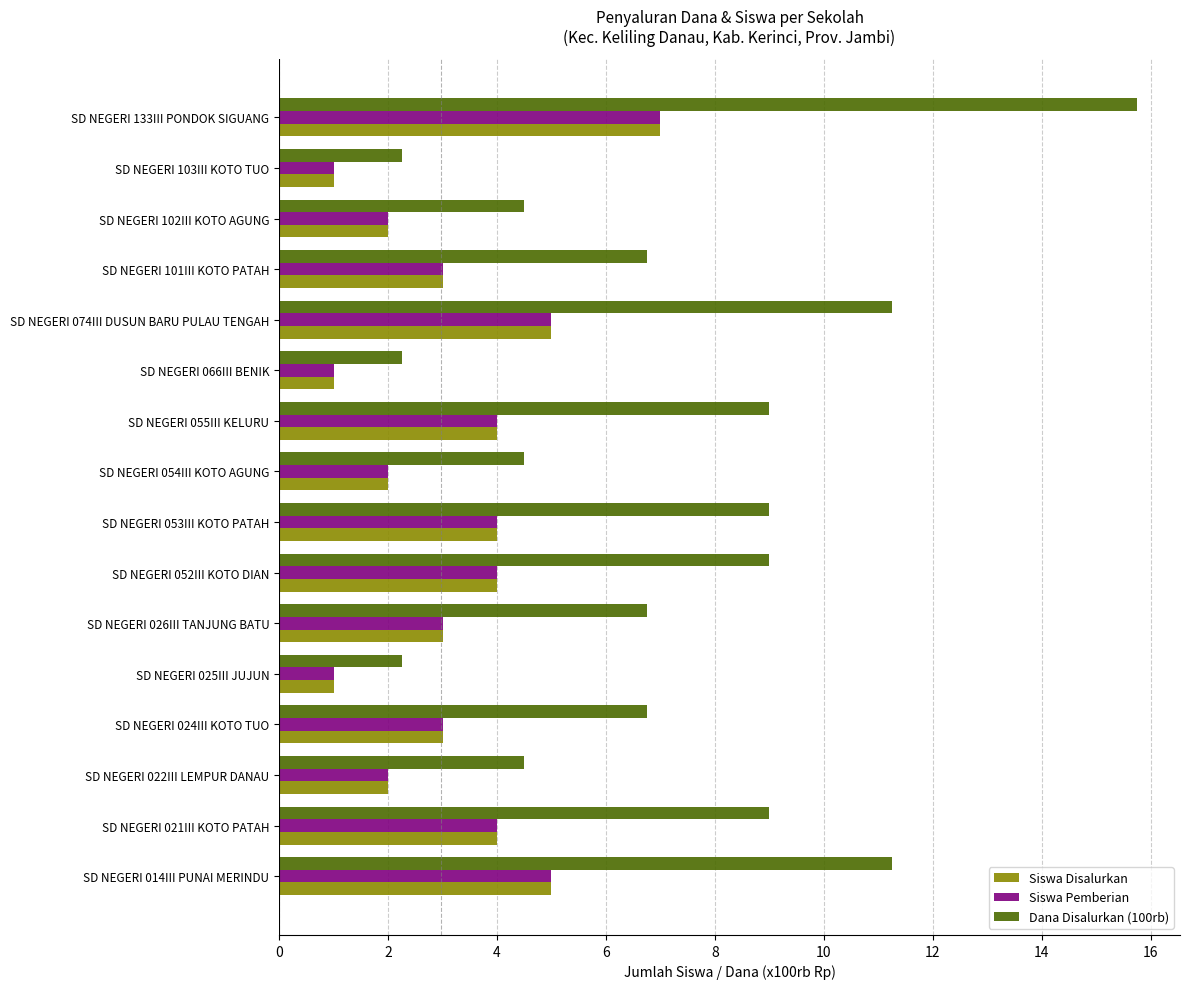

Which series has the widest spread of values?

Dana Disalurkan (100rb)